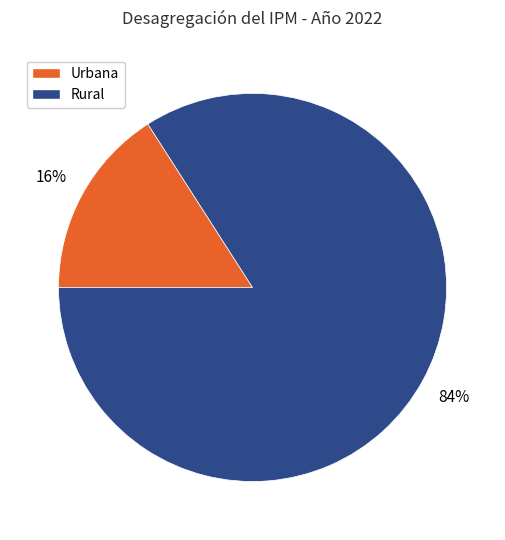

True or false: Rural accounts for 84% of the total.

True